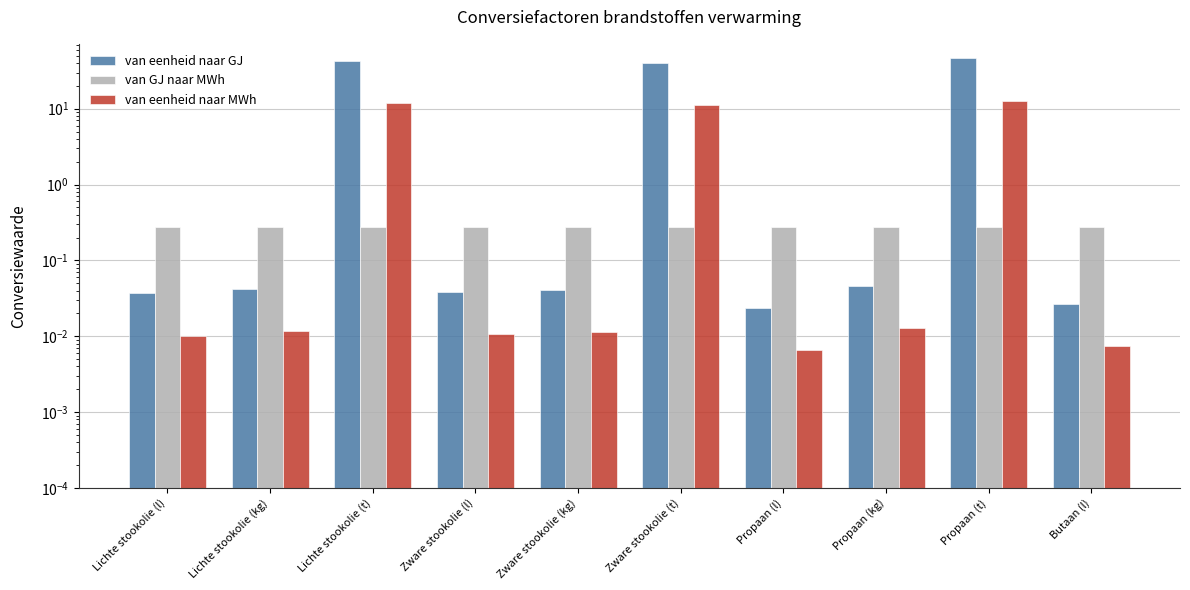

The van GJ naar MWh series shows 0.3 at Propaan (l). True or false?

True